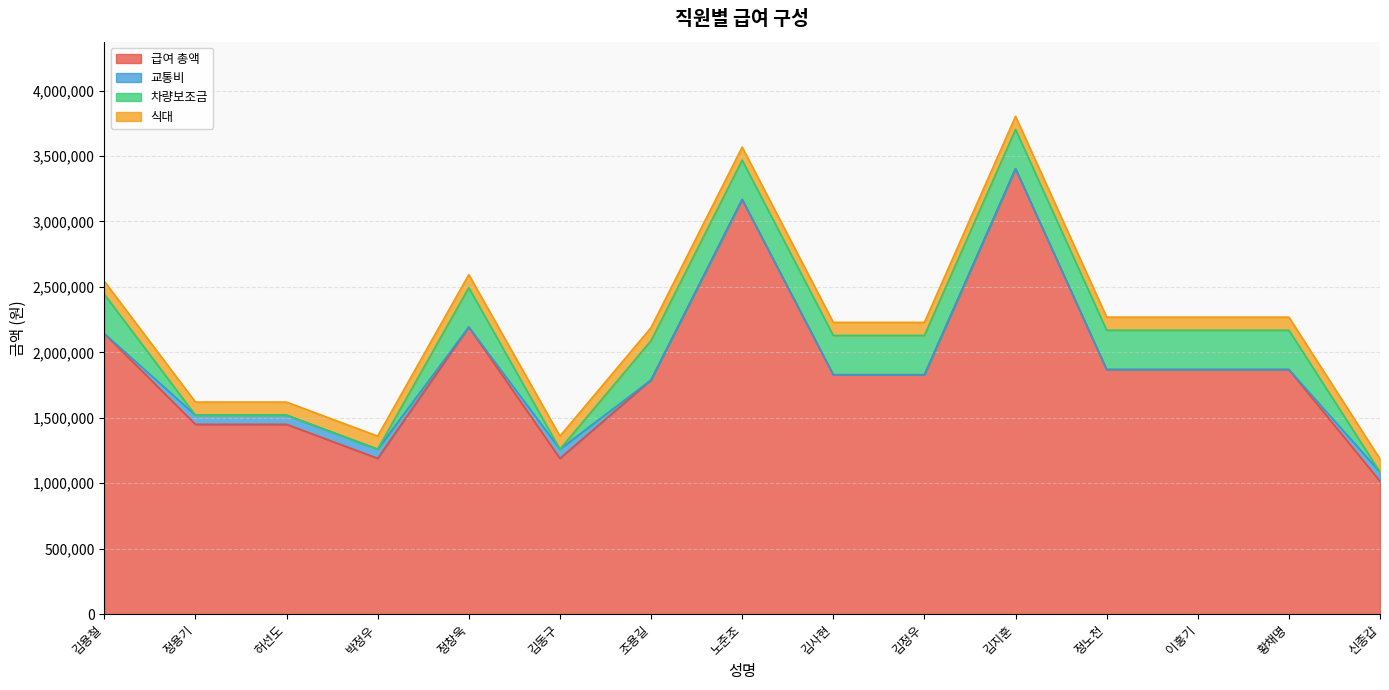

Count the 교통비 values in the range 0 to 70000.

15